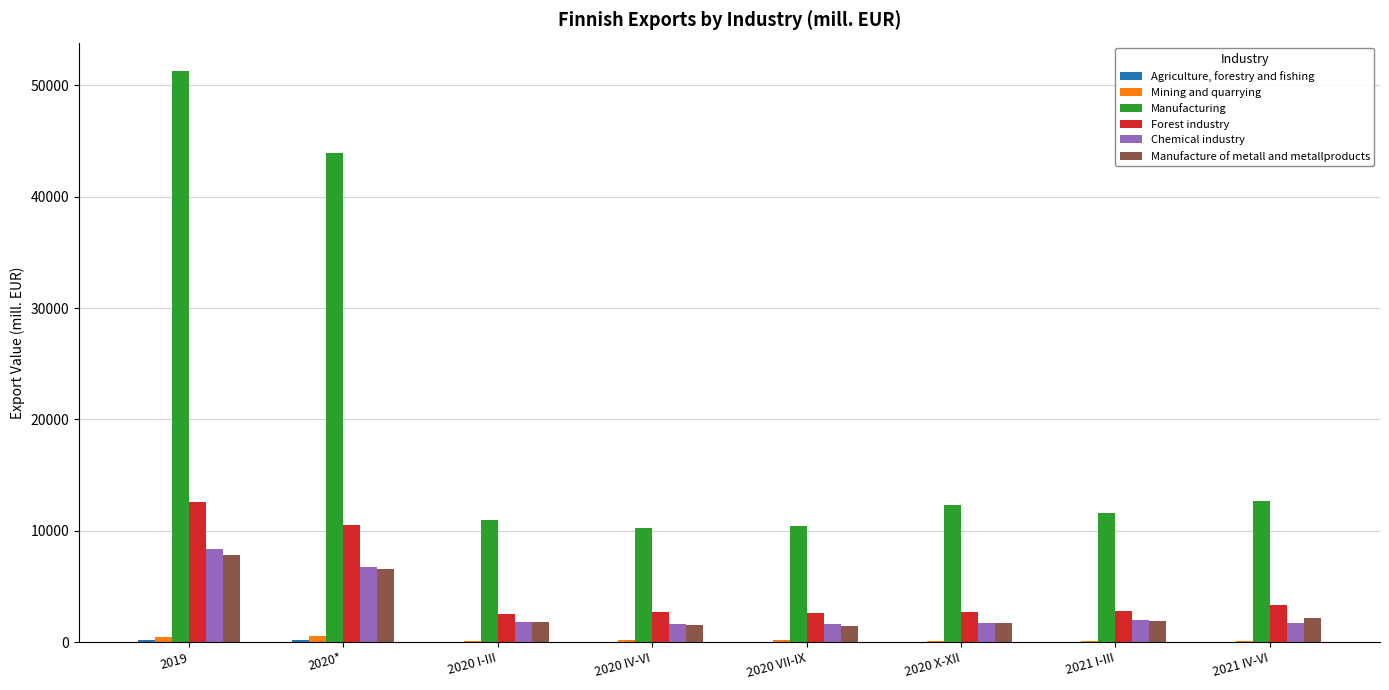

The Mining and quarrying series shows 127.7 at 2021 I-III. True or false?

True